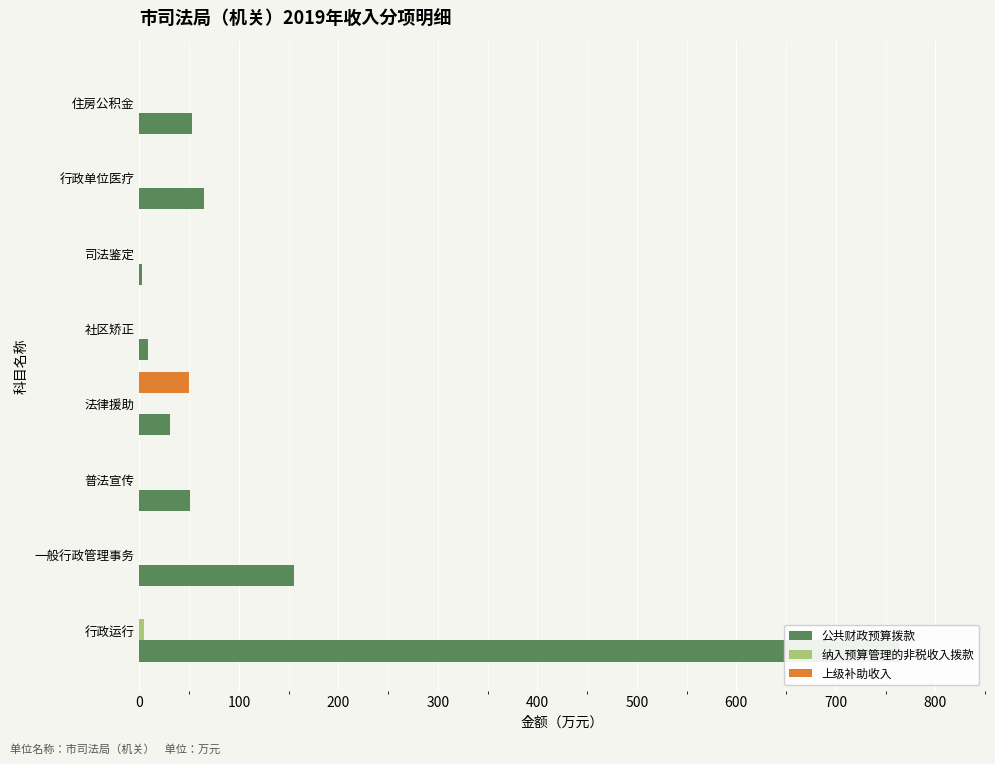

How many bars are there in each group?

3